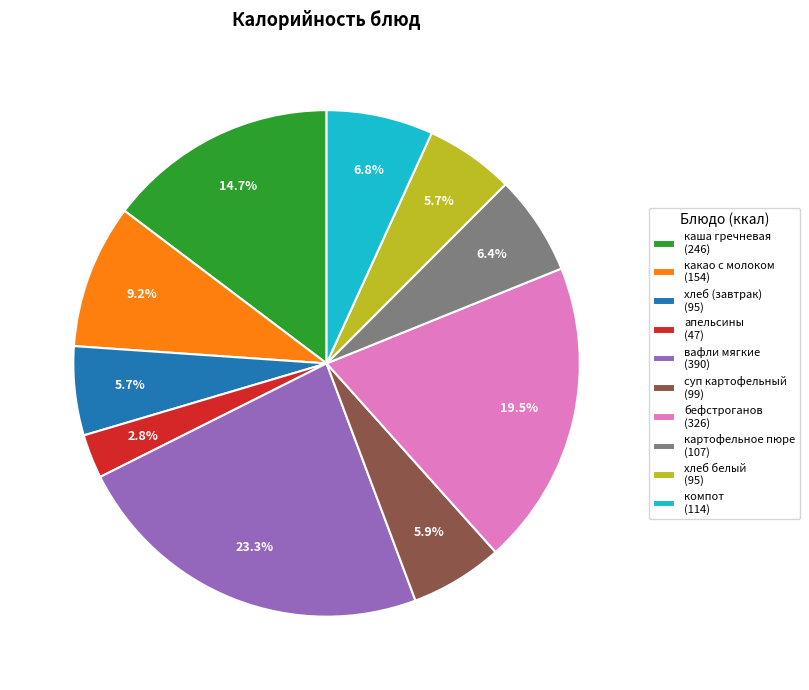

What is the smallest slice in the pie chart?

апельсины